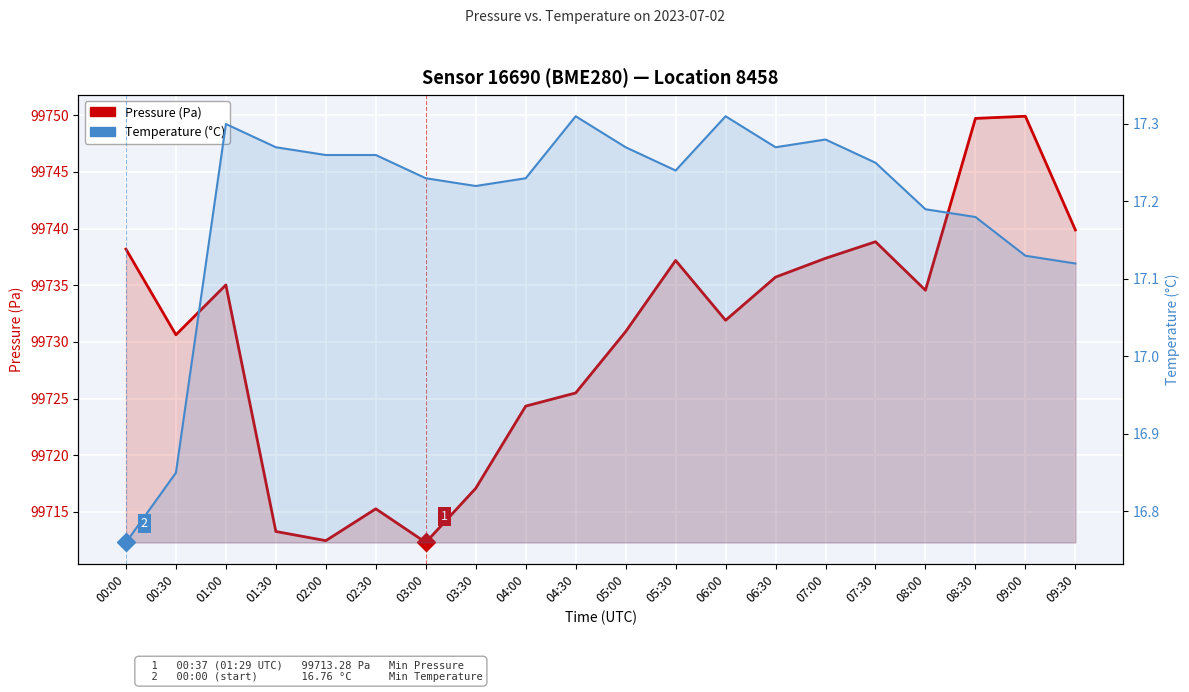

Rank the series by their maximum value, from highest to lowest.

Pressure (Pa), Temperature (°C)